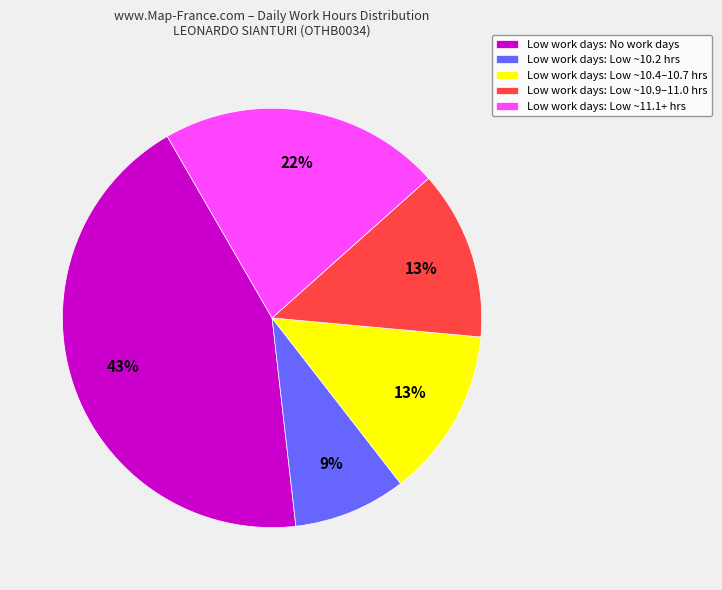

Which category has the smallest portion of the pie?

Low work days: Low ~10.2 hrs